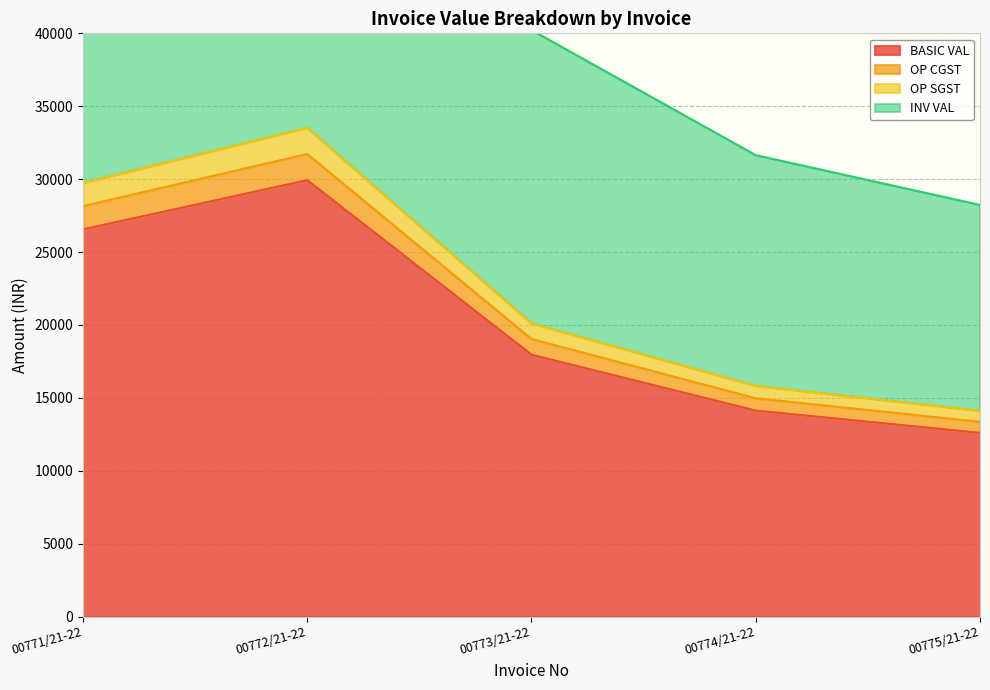

Count the number of data series in this chart.

4